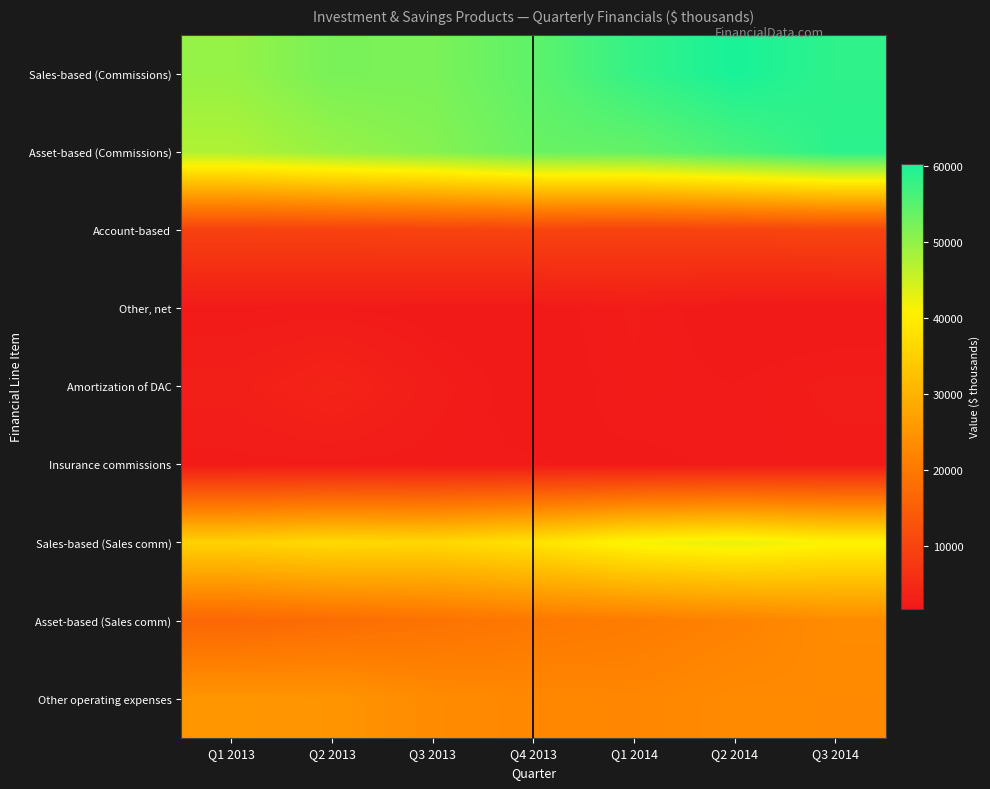

Rank the series at Q2 2014 from highest to lowest value.

Sales-based (Commissions), Asset-based (Commissions), Sales-based (Sales comm), Other operating expenses, Asset-based (Sales comm), Account-based, Insurance commissions, Amortization of DAC, Other, net